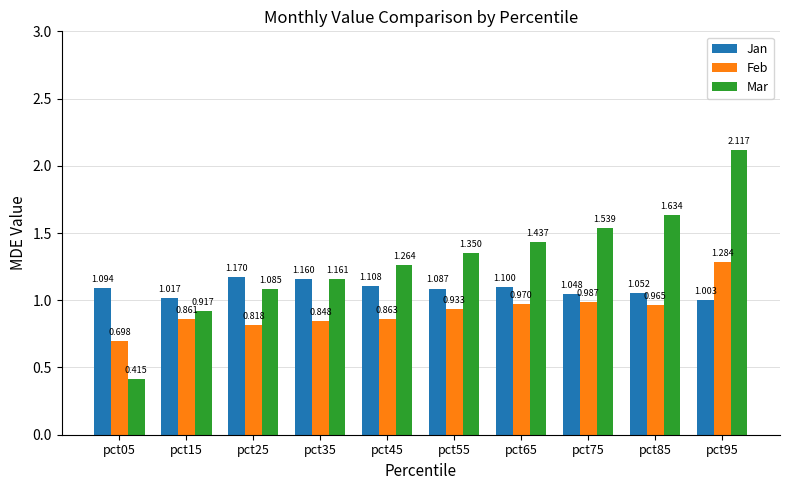

What is the difference between the maximum and minimum values in the Jan series?

0.2